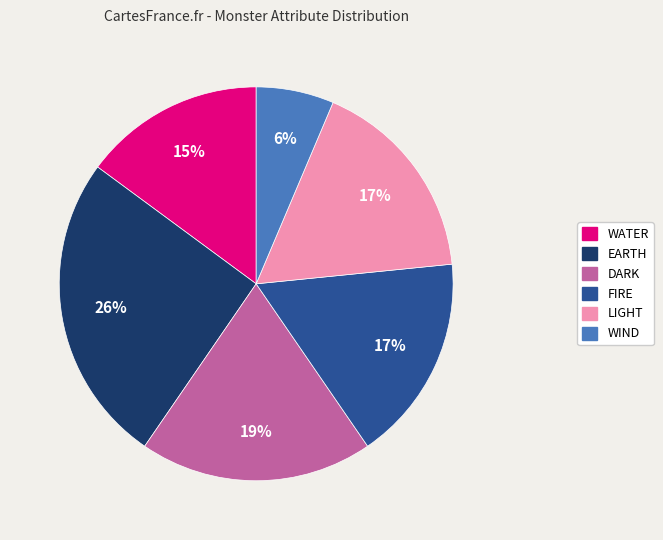

Is there a majority slice in this chart?

No